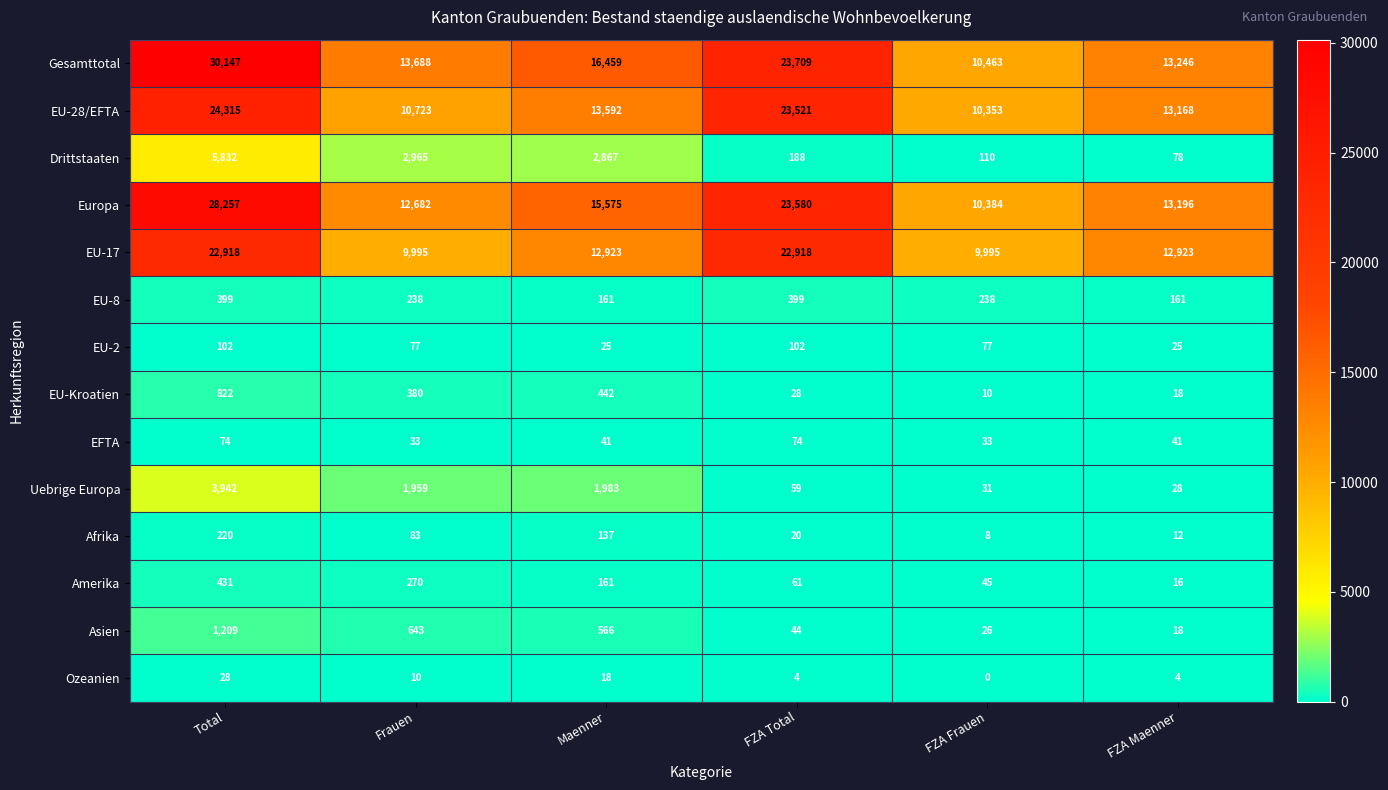

At which label does Asien first exceed 566?

Total